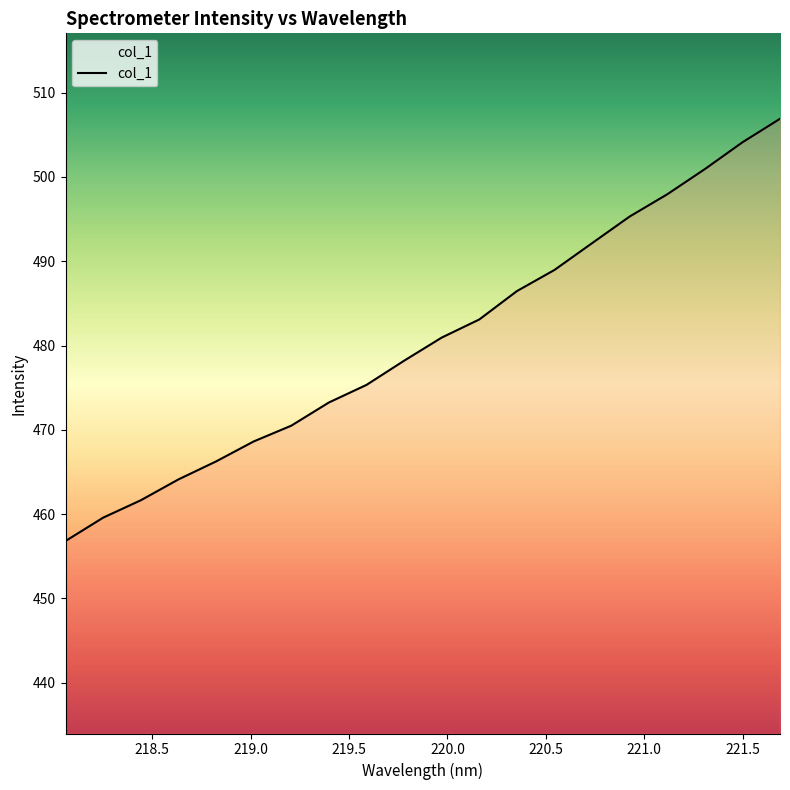

What is the difference between the maximum and minimum values?

50.1